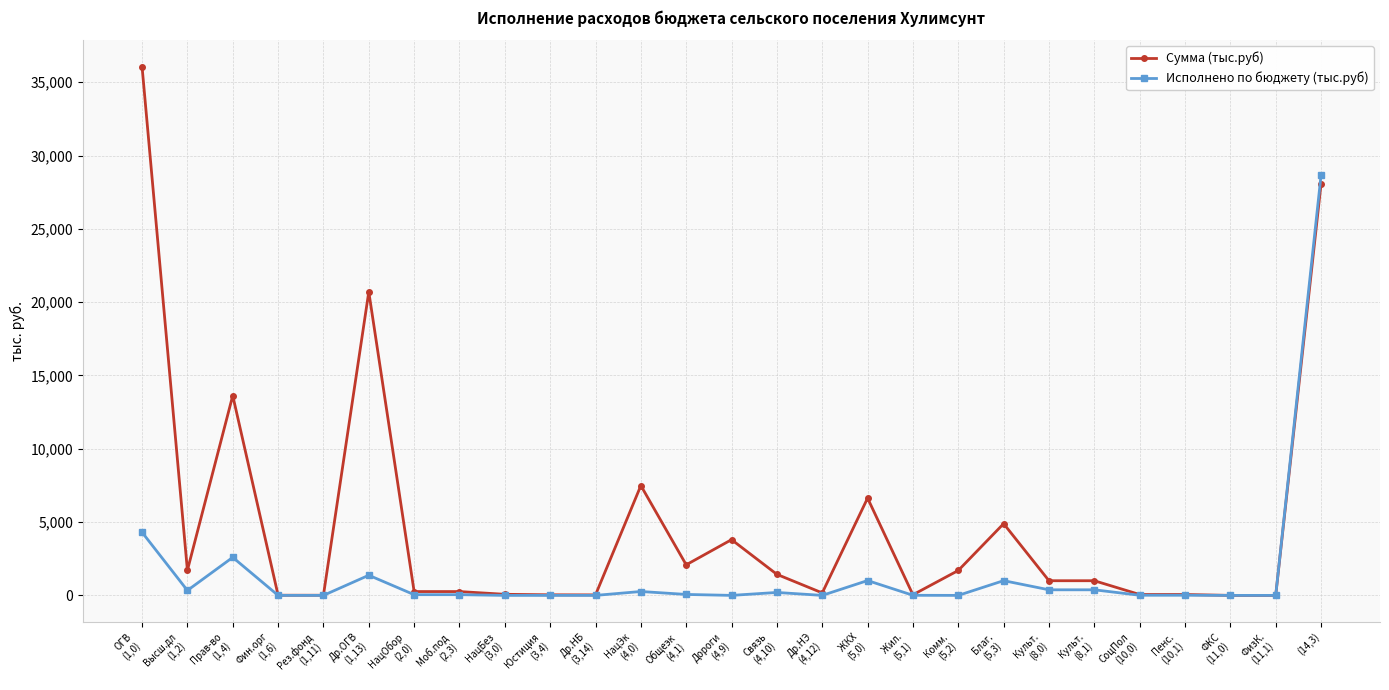

List the series in order of their peak value, highest first.

Сумма (тыс.руб), Исполнено по бюджету (тыс.руб)